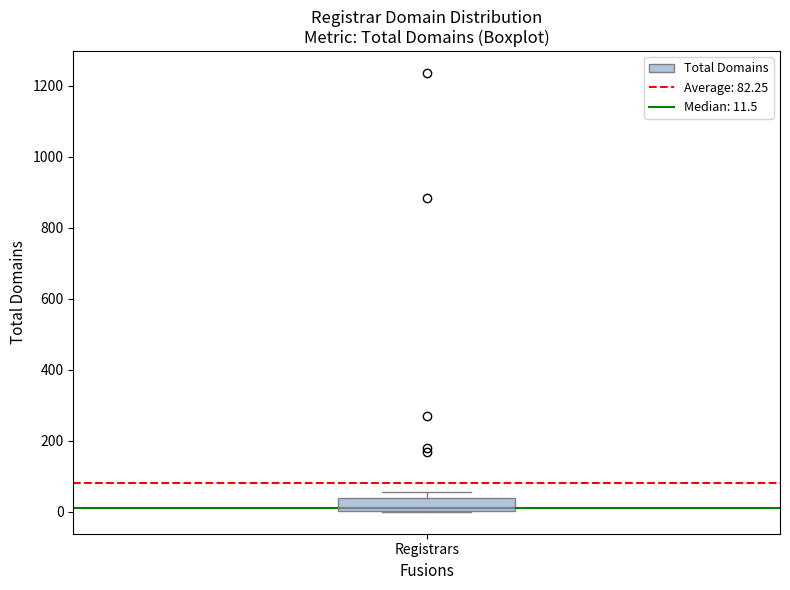

Where is the lower edge of the box for Registrars on the y-axis? The values are not printed on the chart, so give them approximately, as read against the axis.

0